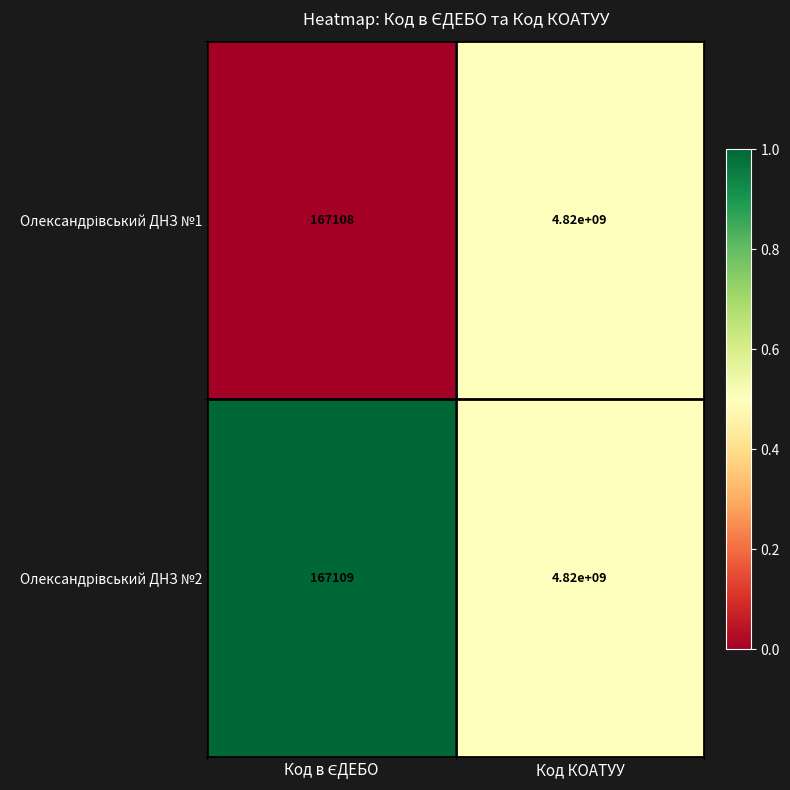

At which category is the sum across all series the highest?

Код КОАТУУ